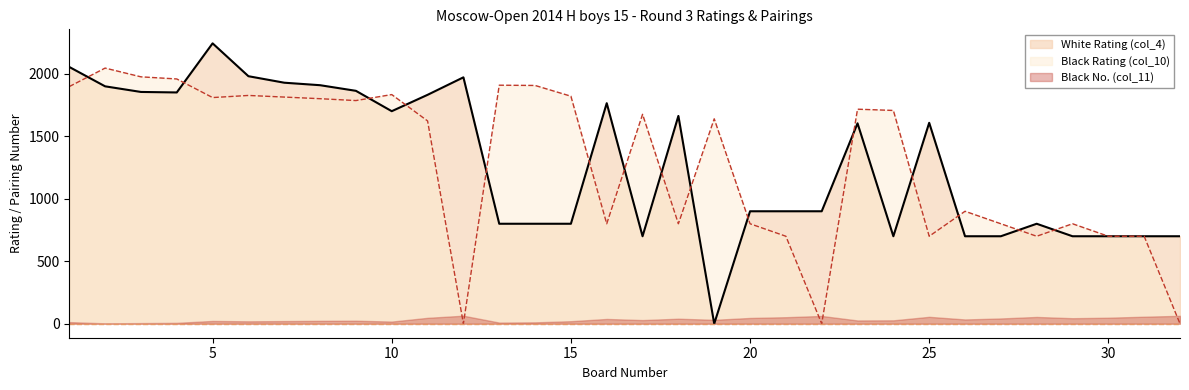

Where do White Rating (col_4) and Black Rating (col_10) first cross each other?

1 and 2